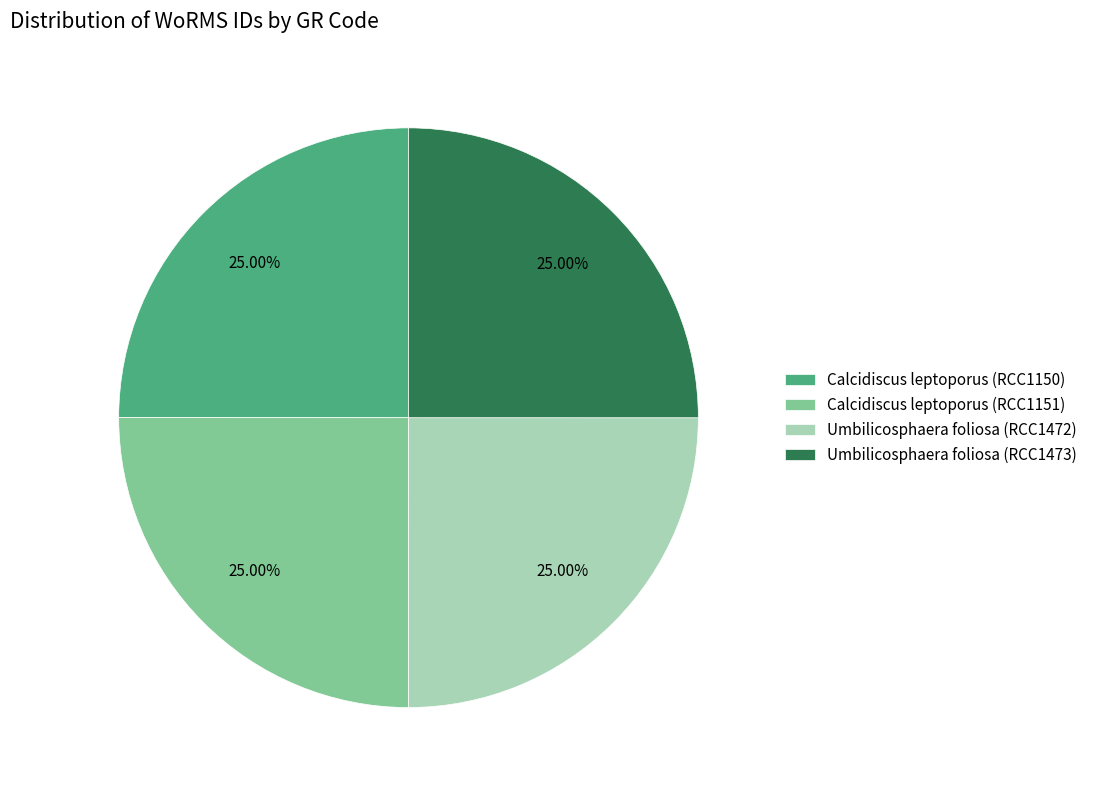

Is there a majority slice in this chart?

No